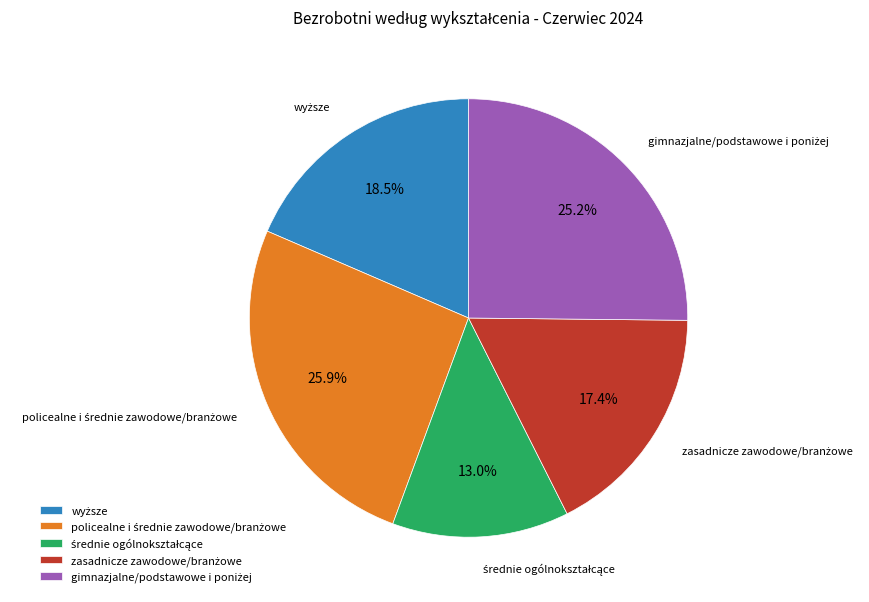

How many slices are in this pie chart?

5